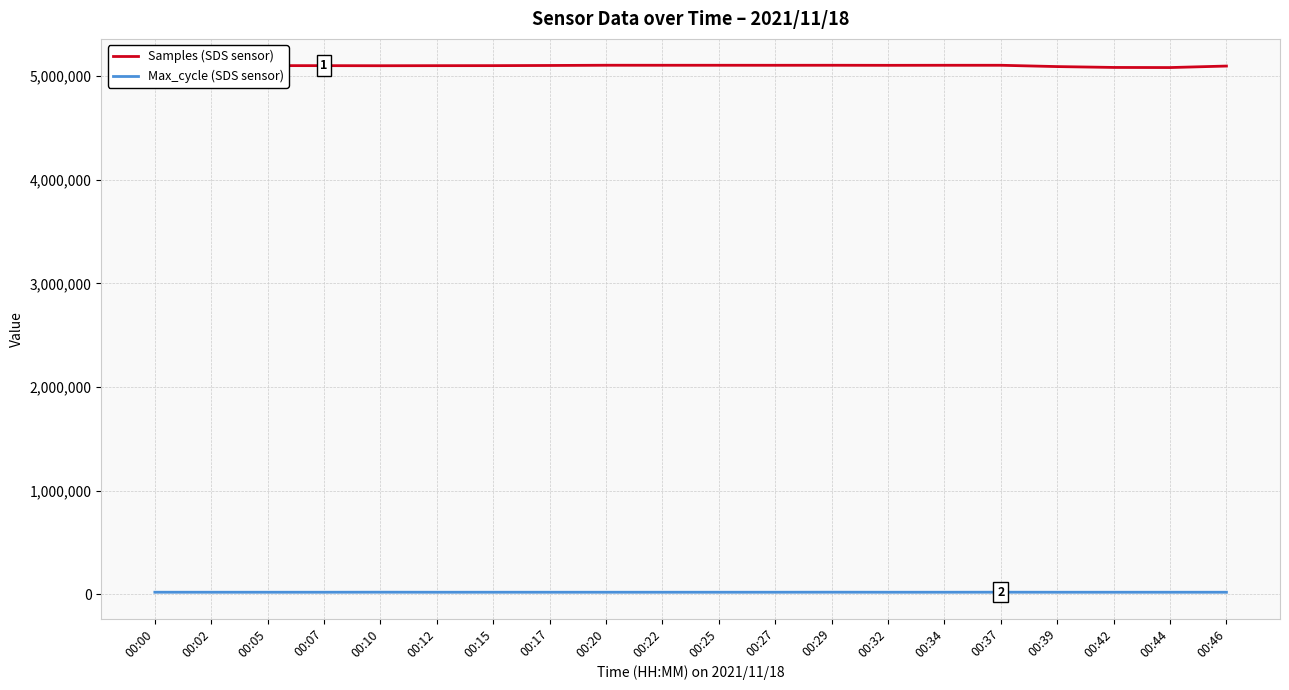

True or false: Samples (SDS sensor) and Max_cycle (SDS sensor) cross at least once.

False